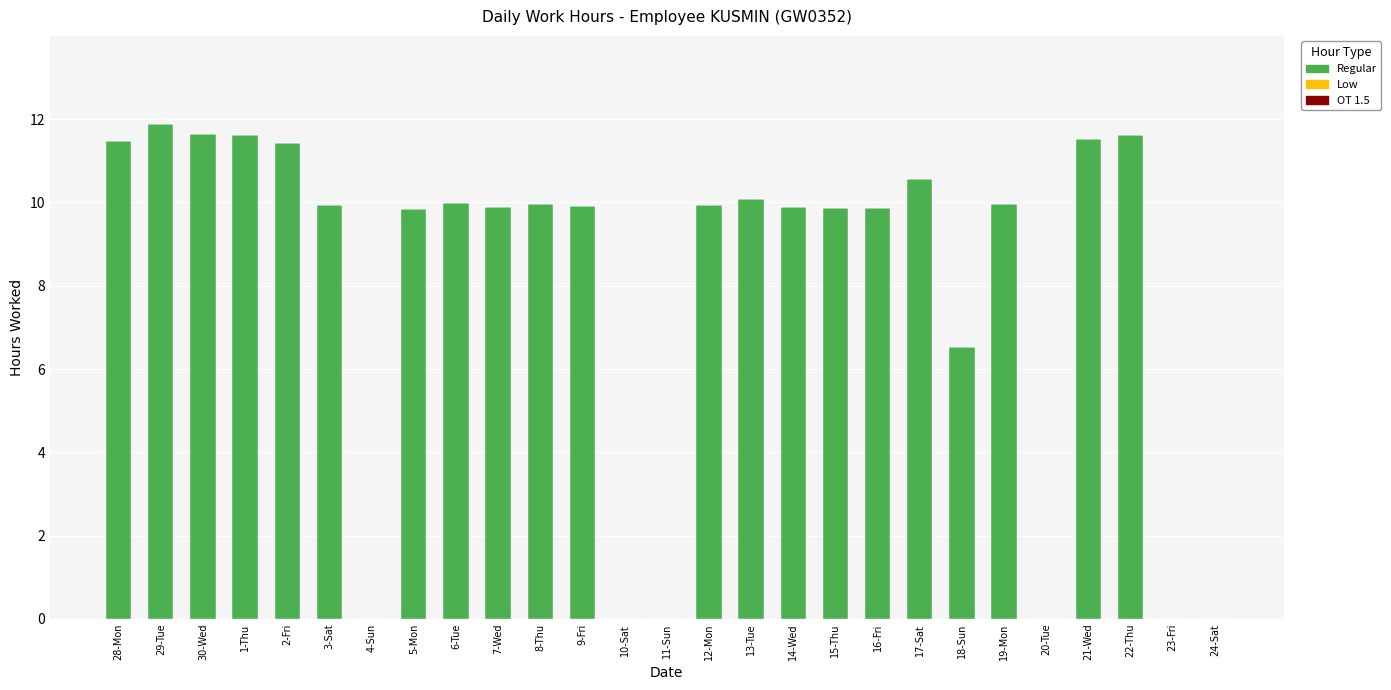

Which has a higher value, 30-Wed or 7-Wed?

30-Wed